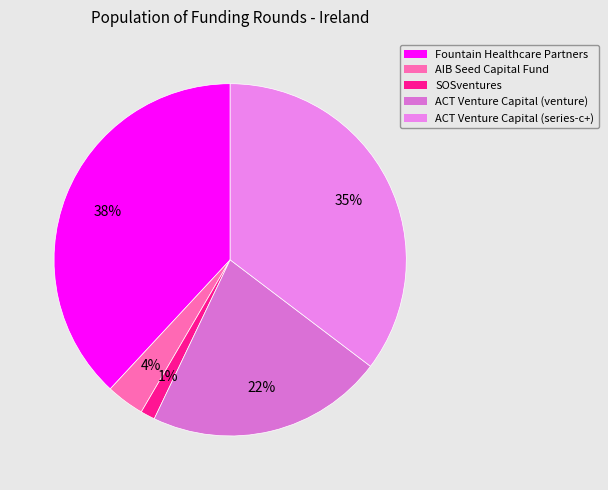

How many segments does this pie chart have?

5